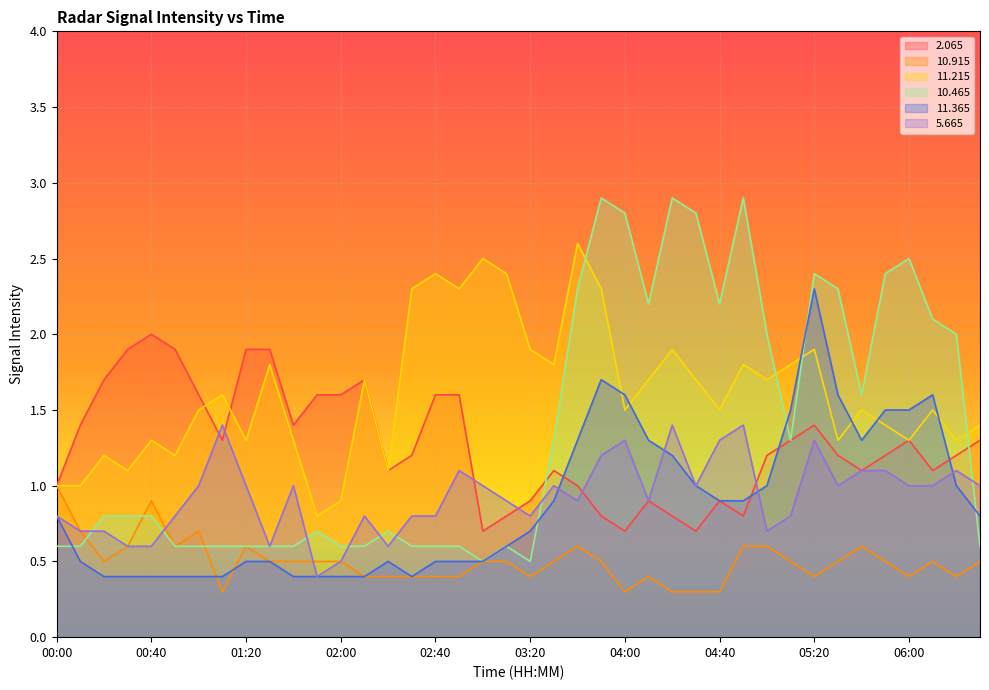

What is the label of the 7th point from the left?

01:00